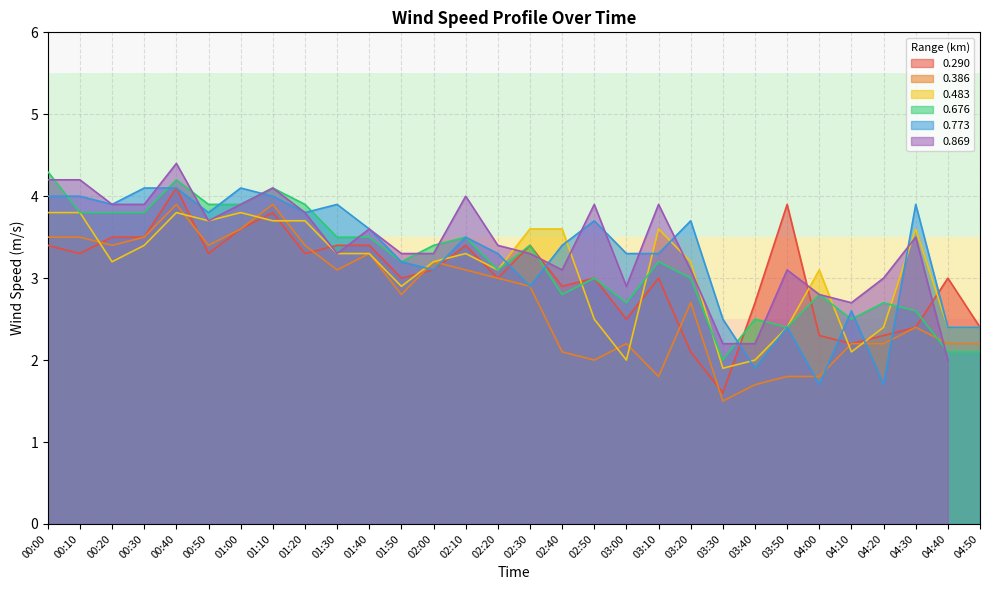

The 0.483 series shows 5.1 at 01:40. True or false?

False